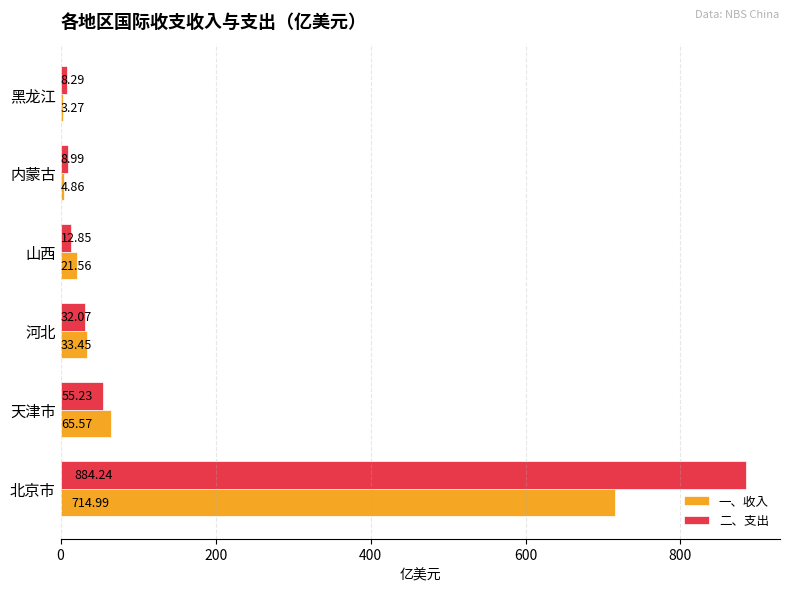

At which label does 二、支出 reach its minimum?

黑龙江